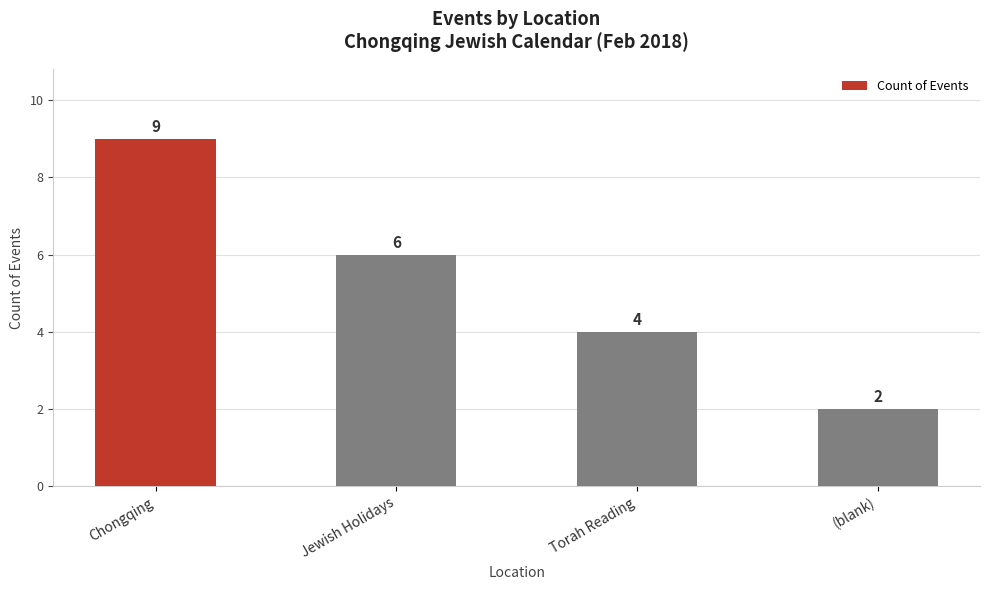

Reading left to right, what are all the values shown in this chart?

Chongqing=9	Jewish Holidays=6	Torah Reading=4	(blank)=2